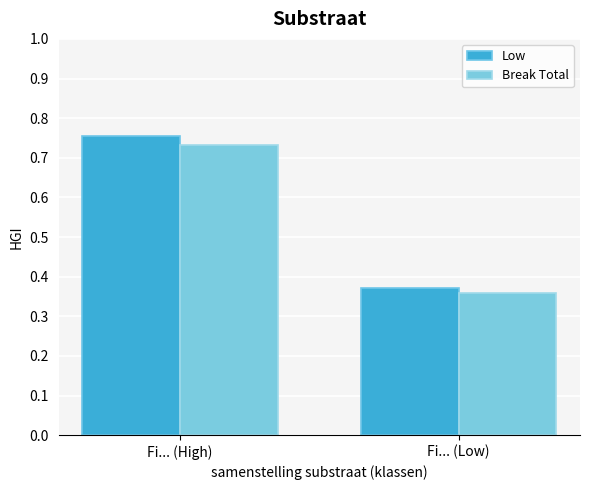

Which category has the highest value in the Break Total series?

Fi... (High)